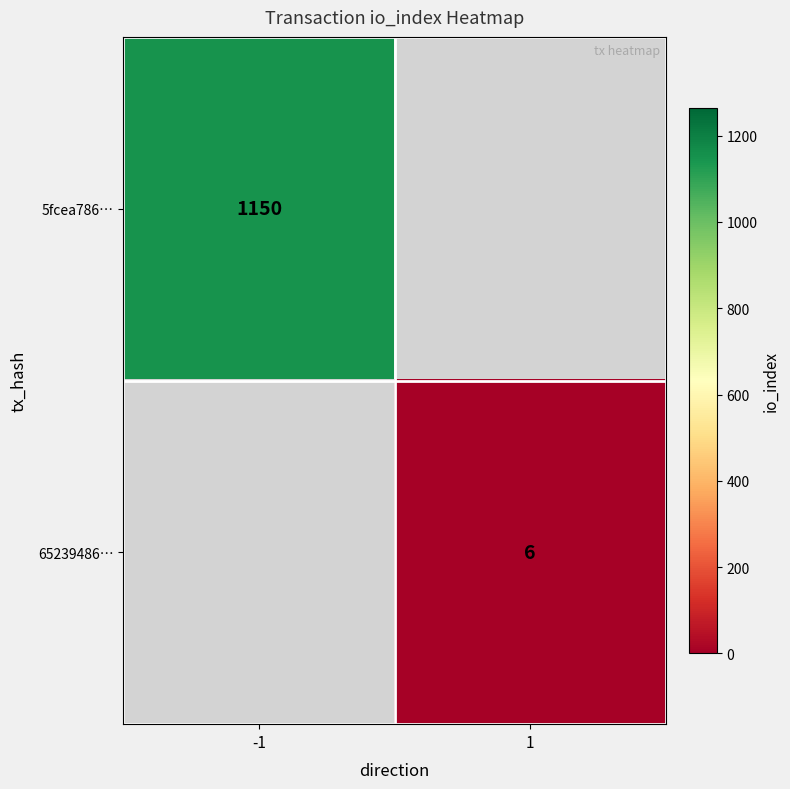

Is the value of 65239486… at 1 greater than the value of 5fcea786… at -1?

No